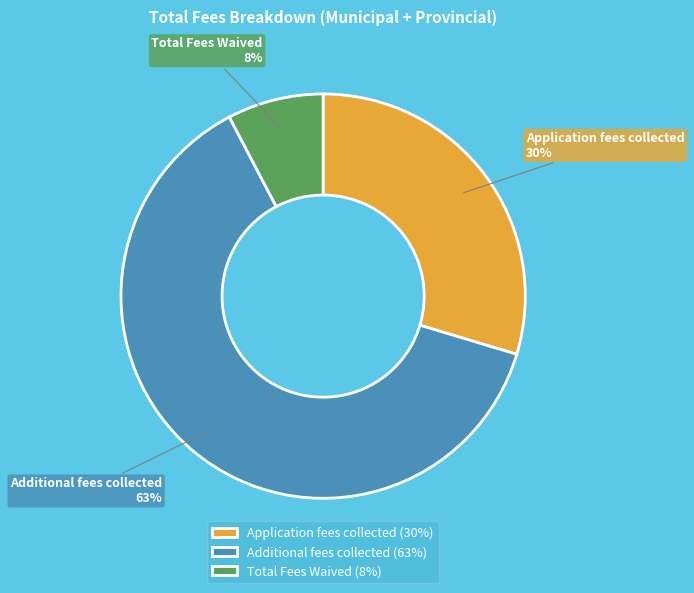

True or false: Total Fees Waived accounts for 15% of the total.

False